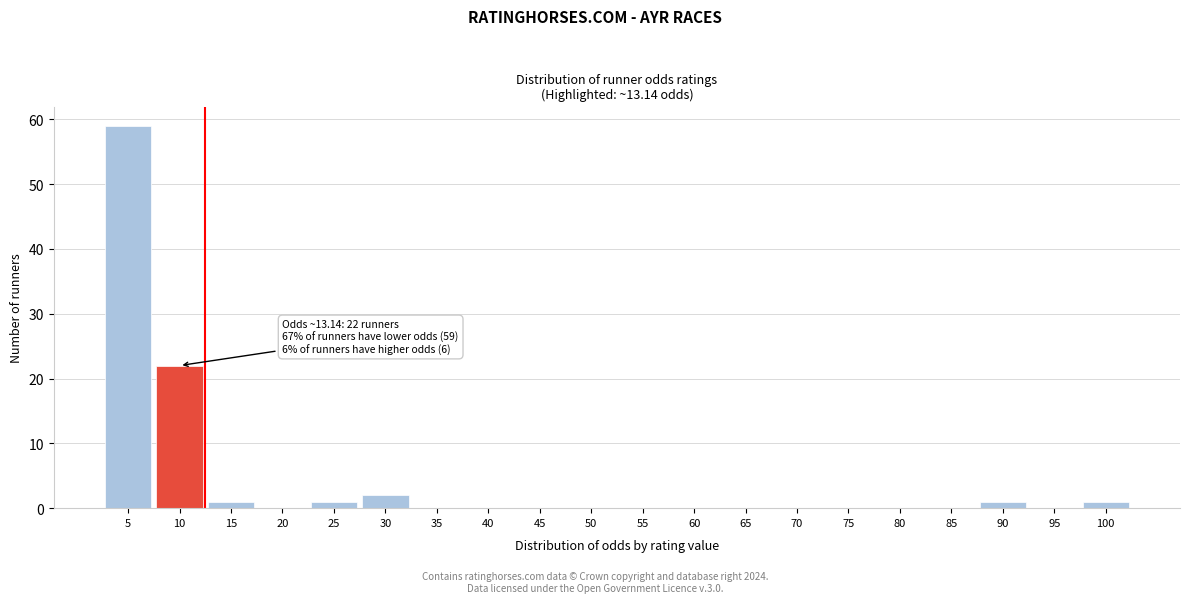

Reading right to left, what are all the values shown in this chart?

100=1	95=0	90=1	85=0	80=0	75=0	70=0	65=0	60=0	55=0	50=0	45=0	40=0	35=0	30=2	25=1	20=0	15=1	10=22	5=59